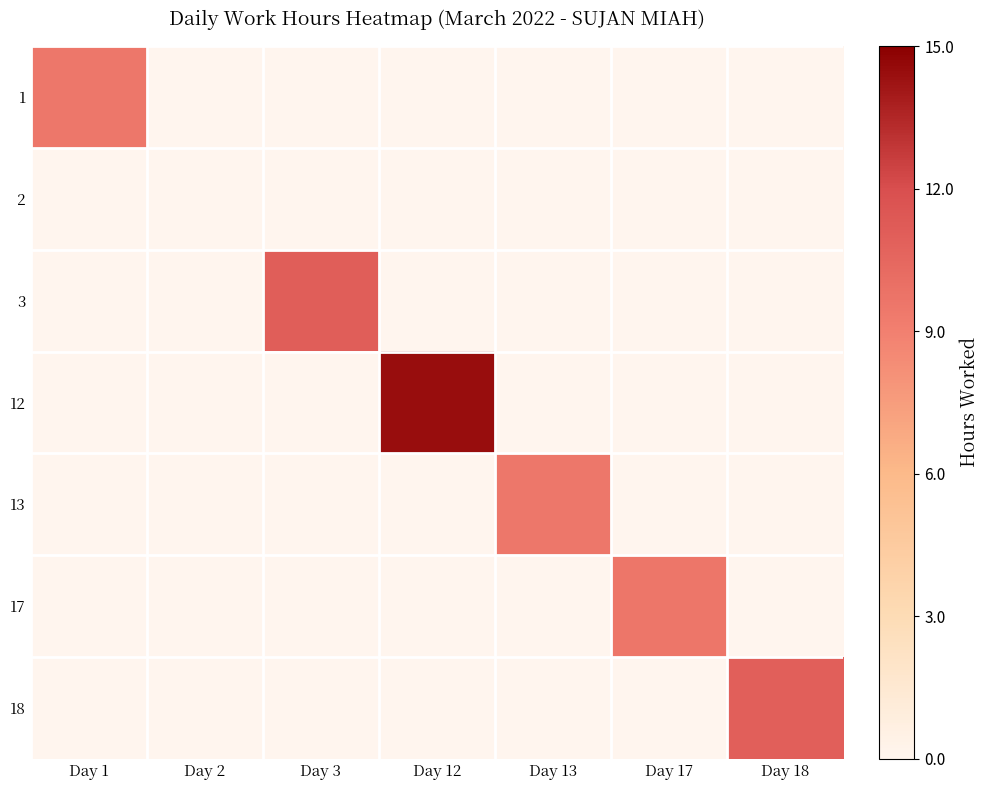

Which series changed the most between Day 17 and Day 18?

18